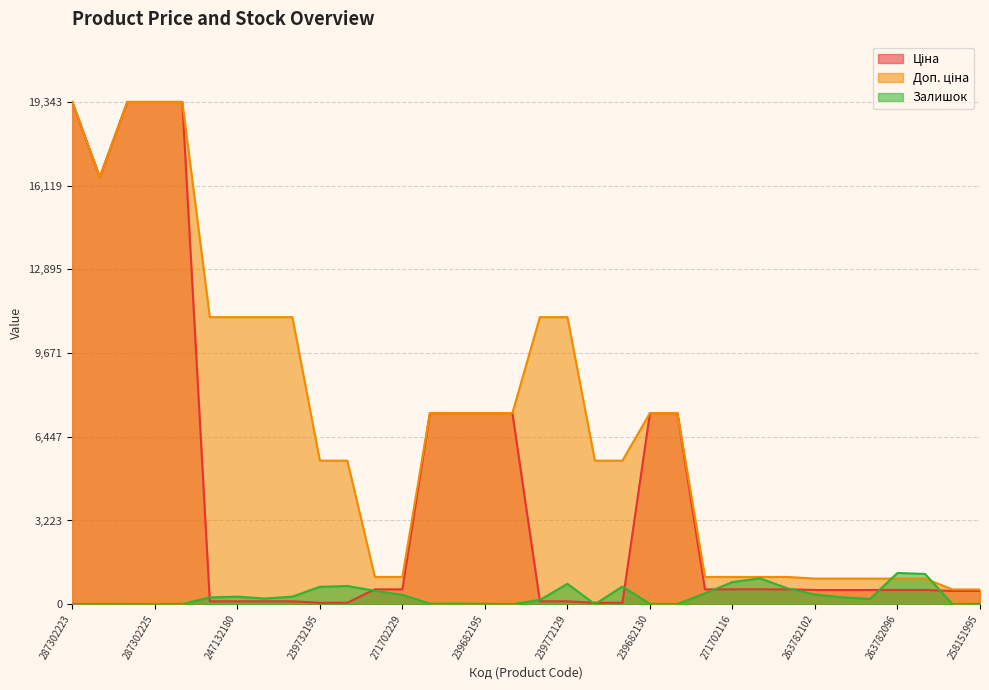

Which series has the widest spread of values?

Ціна